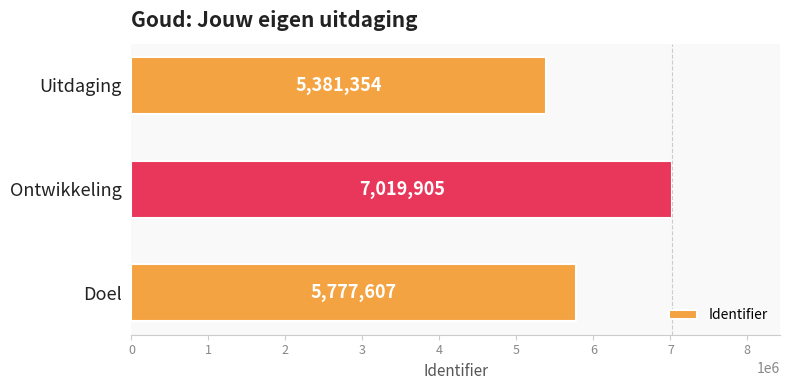

What is the smallest value displayed?

5381354